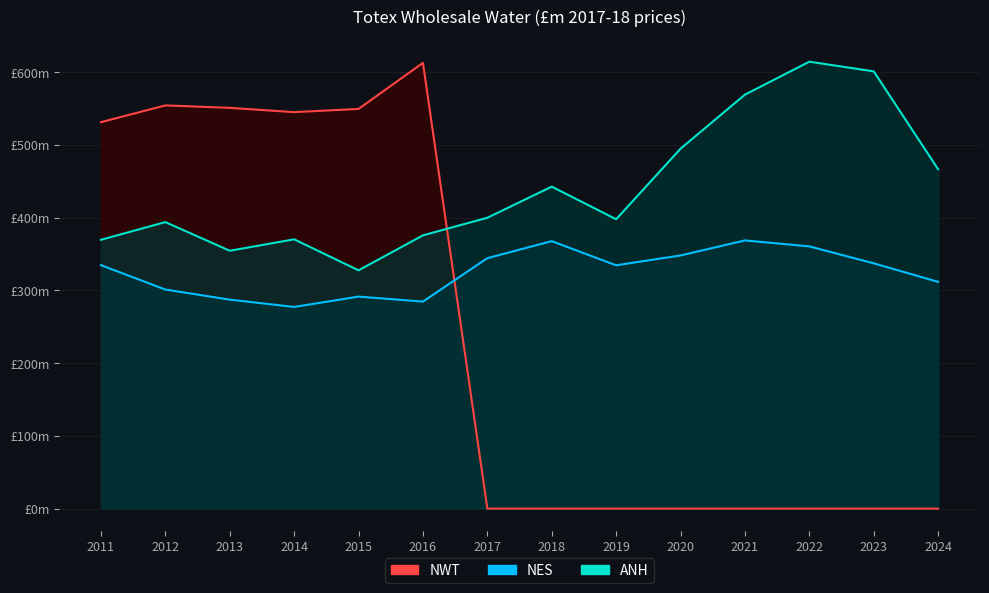

In NWT, how many points are higher than both neighbors (excluding endpoints)?

2